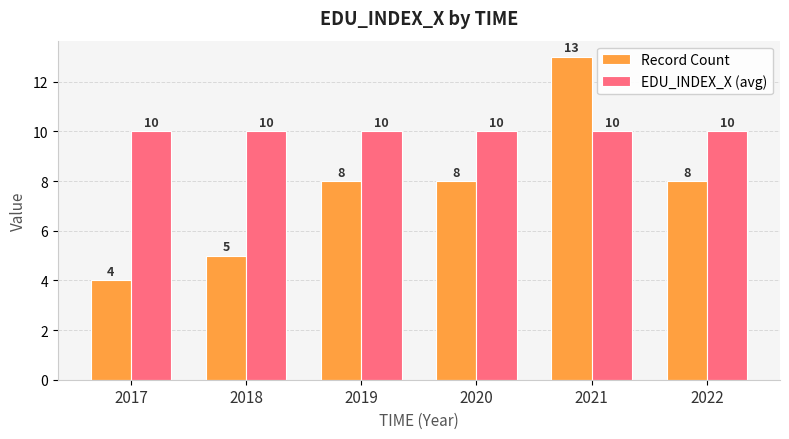

What is the maximum value shown in the chart?

13